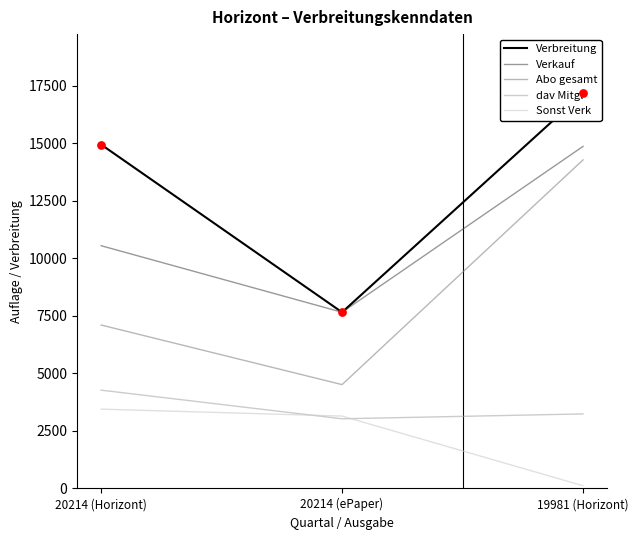

At how many categories does at least one series exceed 226?

3